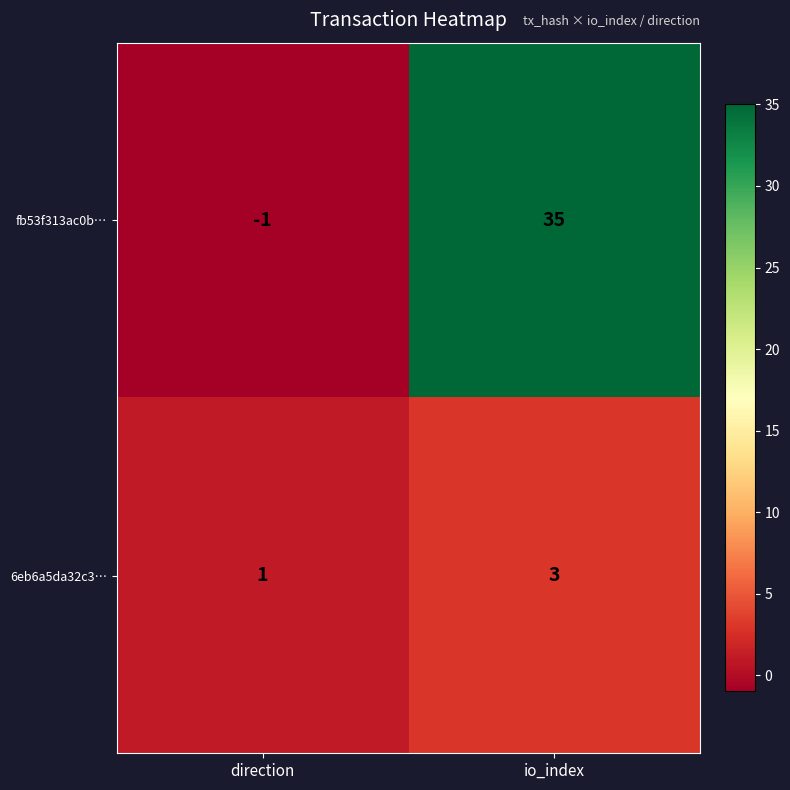

Which series changed the most between direction and io_index?

fb53f313ac0b…